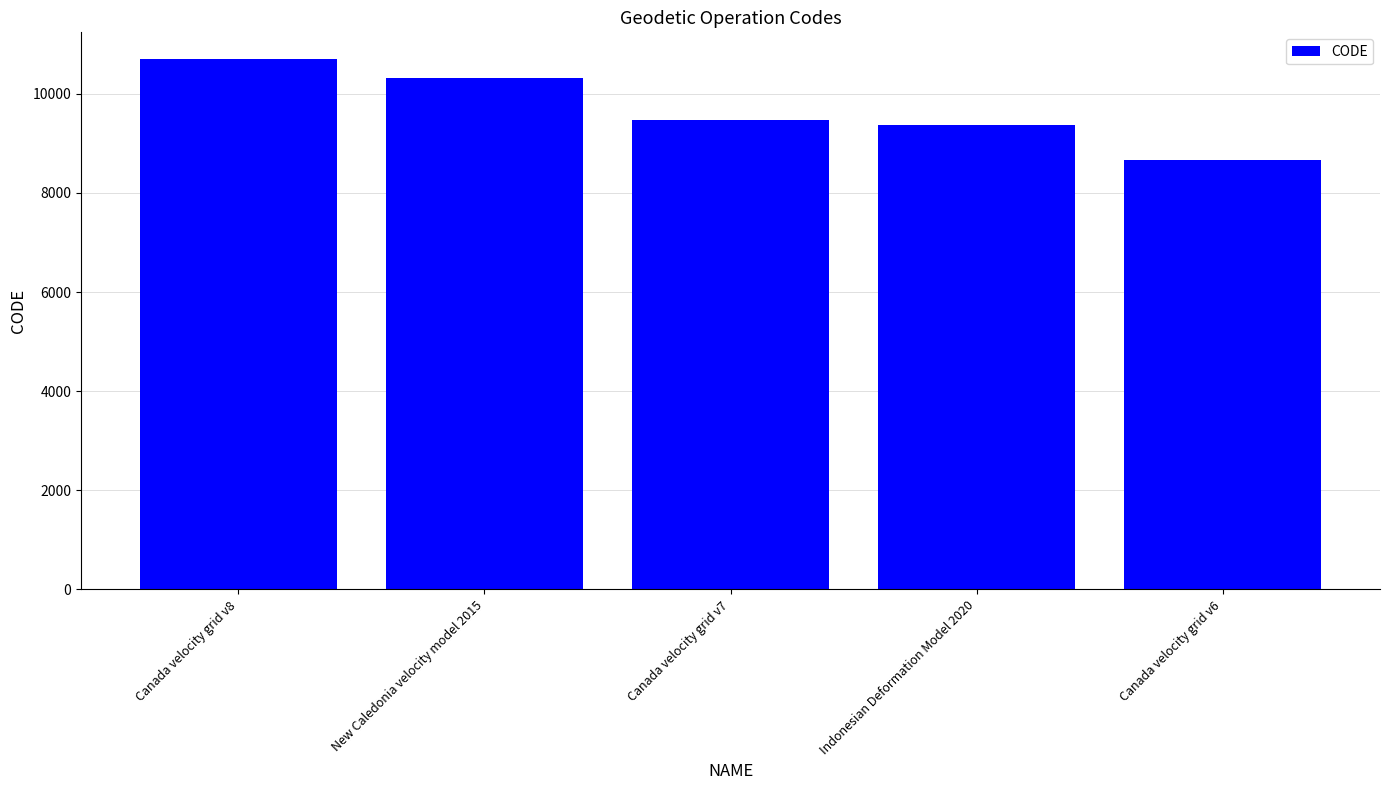

How many values are below 9483?

2